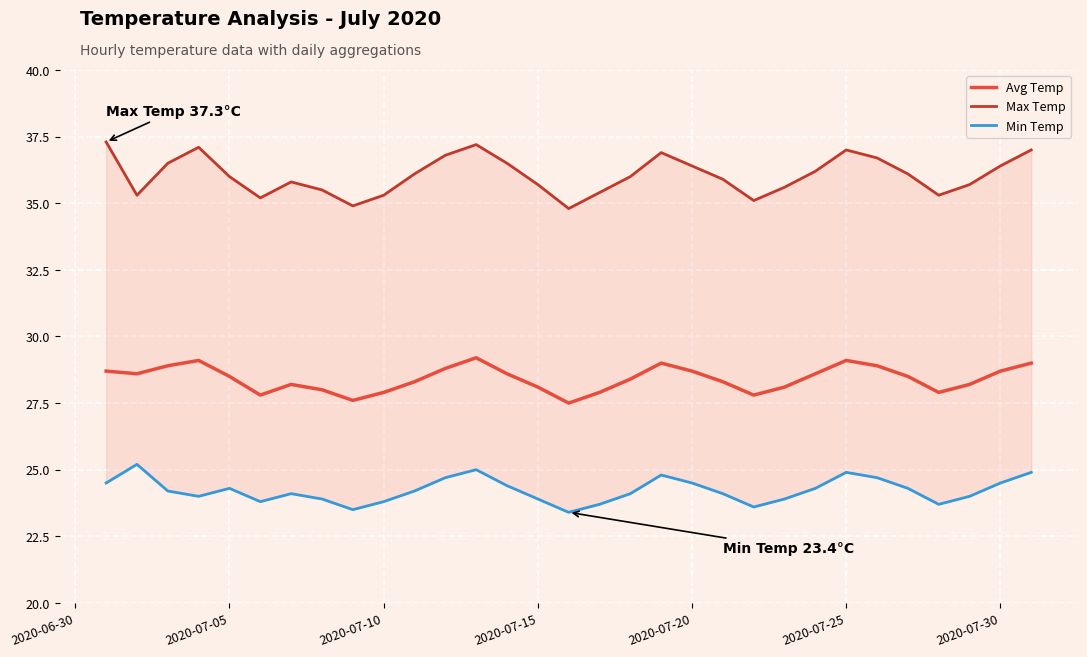

True or false: Avg Temp and Max Temp cross at least once.

False